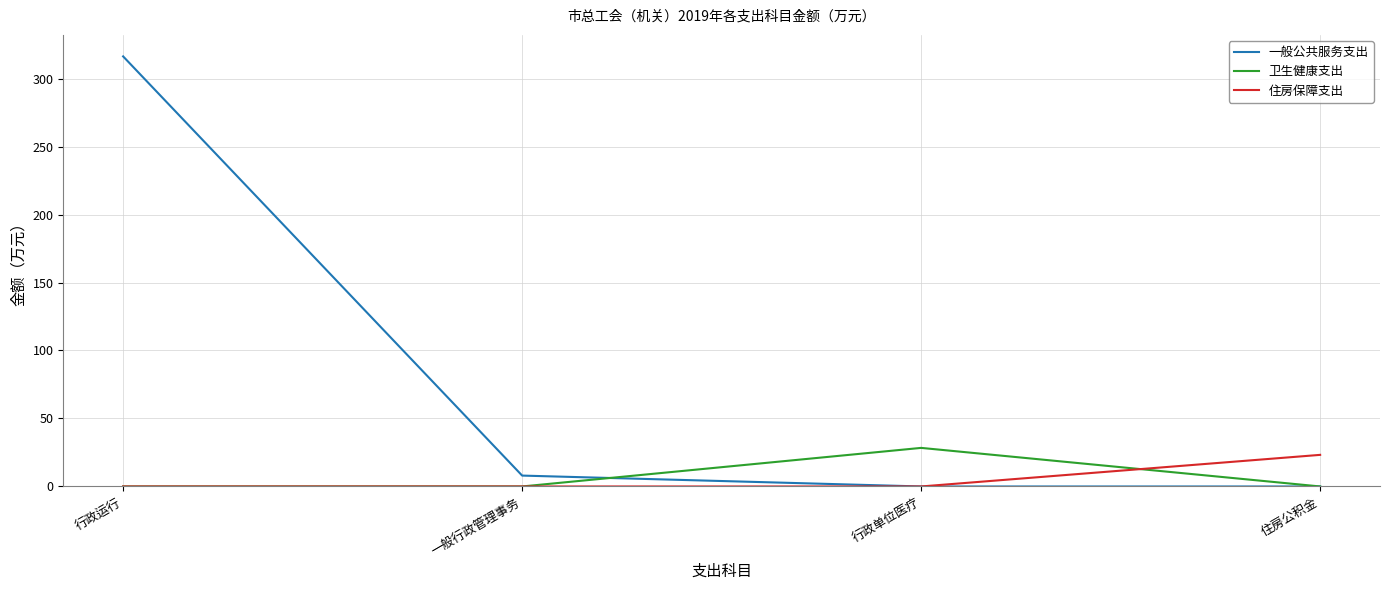

Reading right to left, transcribe all the data shown in this chart.

一般公共服务支出: 0.0	0.0	8.0	316.3
卫生健康支出: 0.0	28.4	0.0	0.0
住房保障支出: 23.2	0.0	0.0	0.0